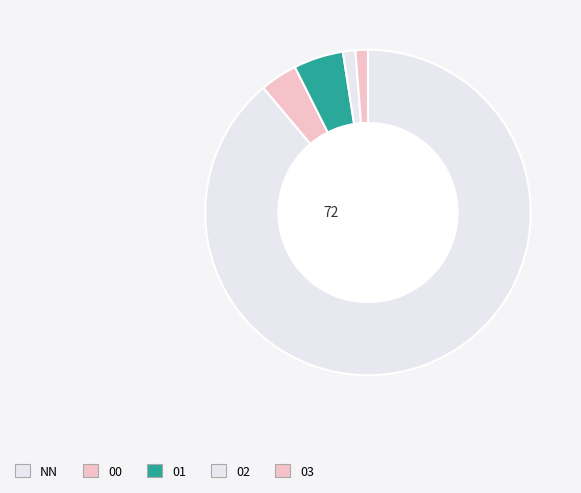

Combined, what portion of the pie is 00 and 01?

8.6%